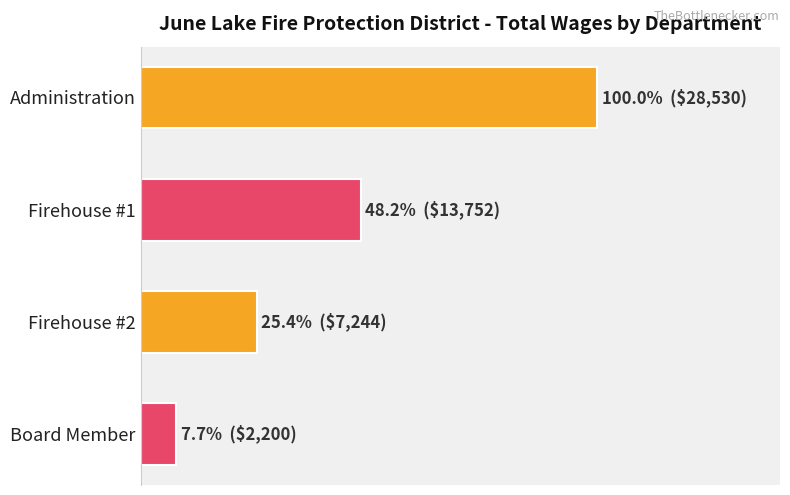

Are the bars horizontal?

Yes